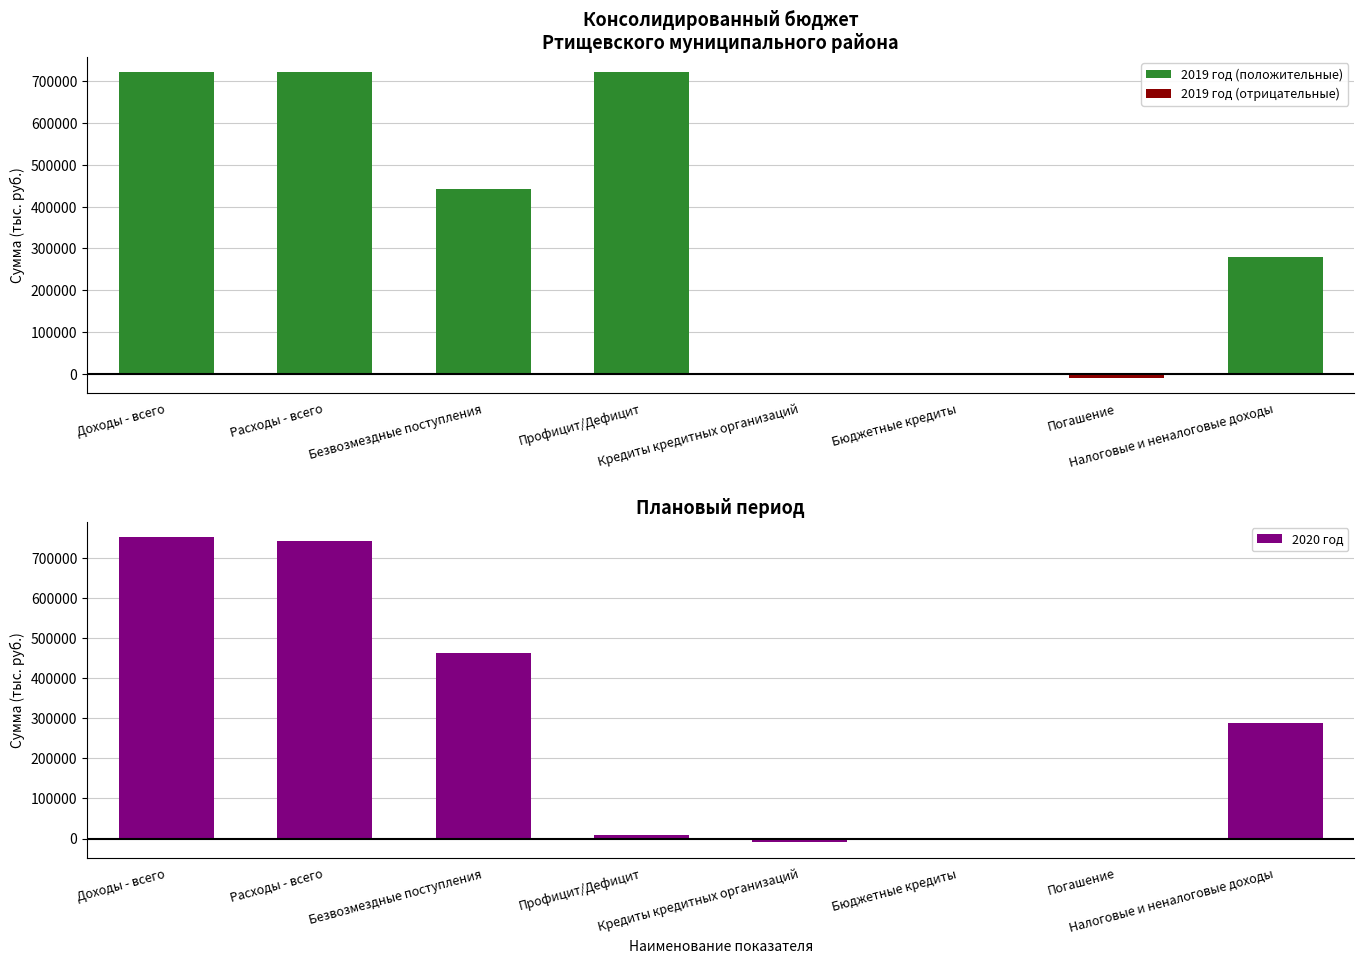

Reading left to right, what are all the values shown in this chart?

2019 год (положительные): Доходы - всего=721531.4	Расходы - всего=721531.4	Безвозмездные поступления=442857.0	Профицит/Дефицит=721531.4	Кредиты кредитных организаций=0.0	Бюджетные кредиты=0.0	Погашение=0.0	Налоговые и неналоговые доходы=278674.4
2019 год (отрицательные): Доходы - всего=0.0	Расходы - всего=0.0	Безвозмездные поступления=0.0	Профицит/Дефицит=0.0	Кредиты кредитных организаций=0.0	Бюджетные кредиты=0.0	Погашение=-9600.0	Налоговые и неналоговые доходы=0.0
2020 год: Доходы - всего=752477.2	Расходы - всего=742877.2	Безвозмездные поступления=462913.4	Профицит/Дефицит=9600.0	Кредиты кредитных организаций=-9600.0	Бюджетные кредиты=0.0	Погашение=0.0	Налоговые и неналоговые доходы=289563.8